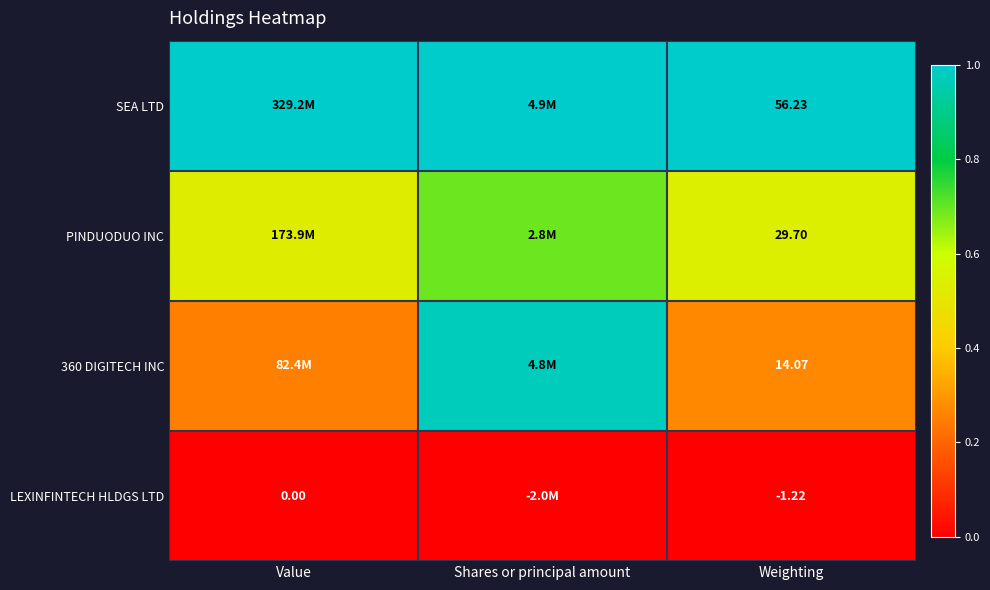

Where is LEXINFINTECH HLDGS LTD nearest to the value 0?

Value